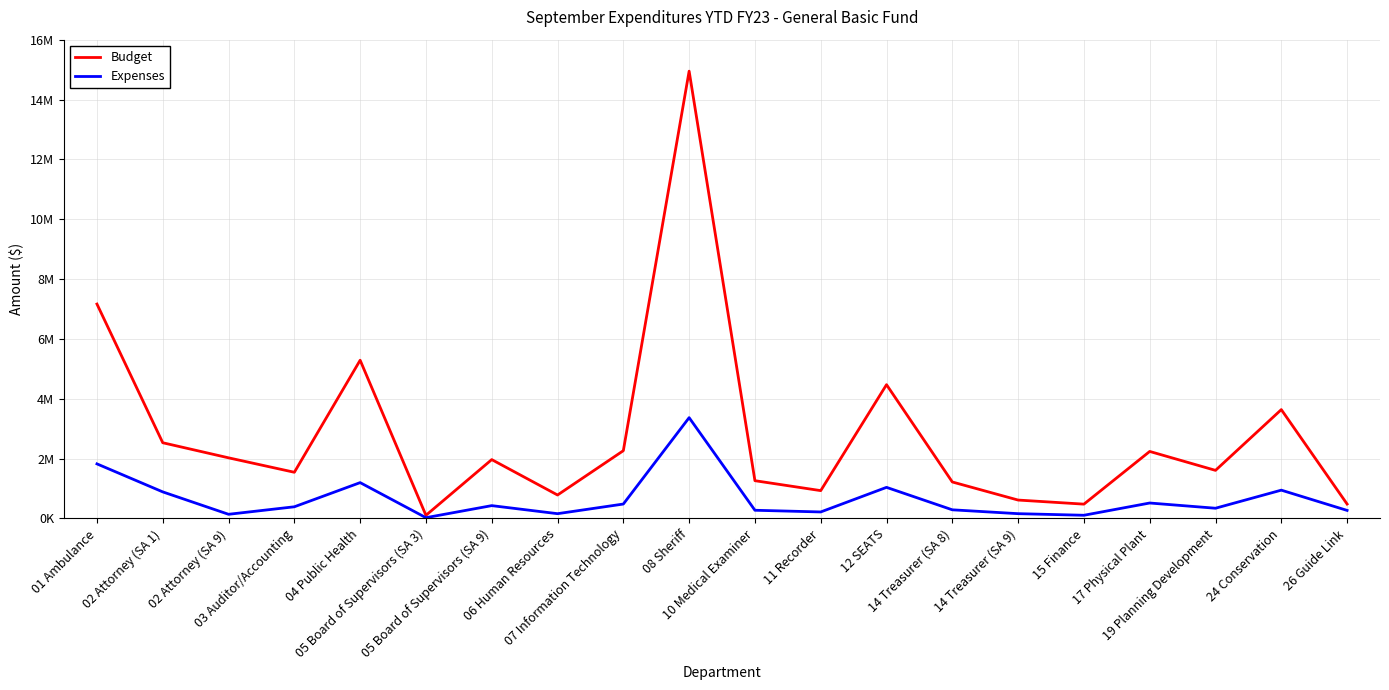

Where is the first local maximum for Expenses?

04 Public Health